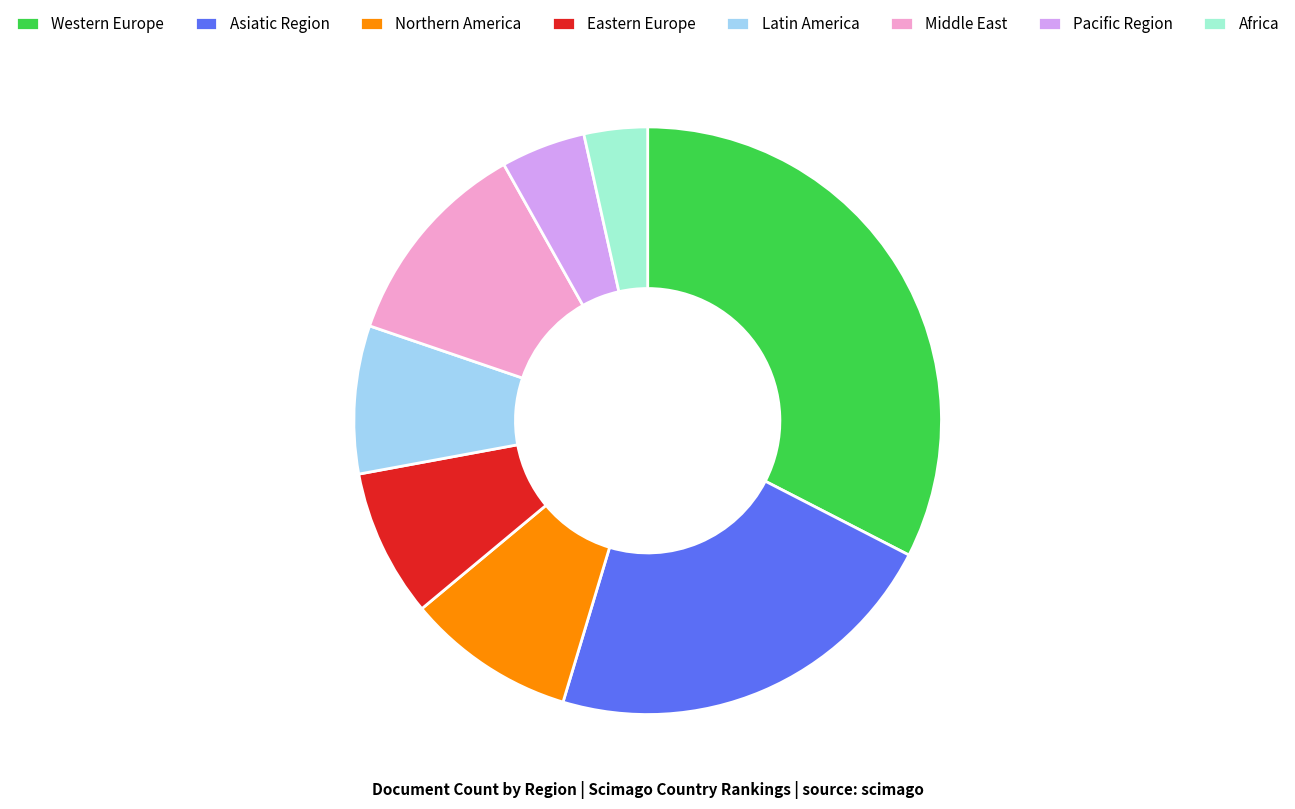

Count the number of slices in the pie.

8